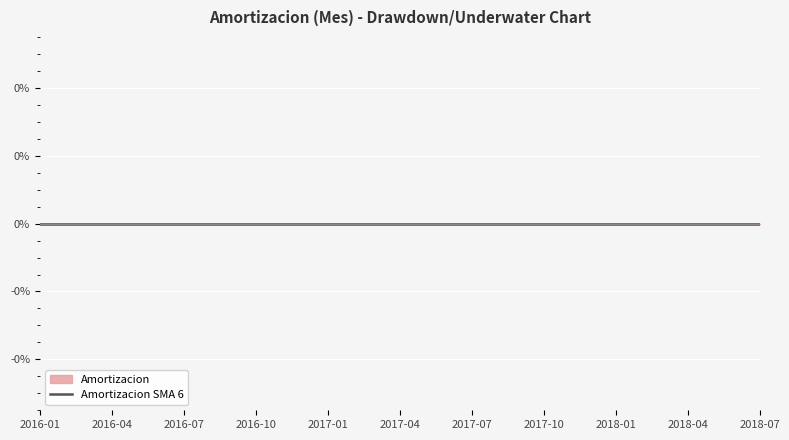

Reading left to right, transcribe all the data shown in this chart.

2016-01=0.0	2016-02=0.0	2016-03=0.0	2016-04=0.0	2016-05=0.0	2016-06=0.0	2016-07=0.0	2016-08=0.0	2016-09=0.0	2016-10=0.0	2016-11=0.0	2016-12=0.0	2017-01=0.0	2017-02=0.0	2017-03=0.0	2017-04=0.0	2017-05=0.0	2017-06=0.0	2017-07=0.0	2017-08=0.0	2017-09=0.0	2017-10=0.0	2017-11=0.0	2017-12=0.0	2018-01=0.0	2018-02=0.0	2018-03=0.0	2018-04=0.0	2018-05=0.0	2018-06=0.0	2018-07=0.0